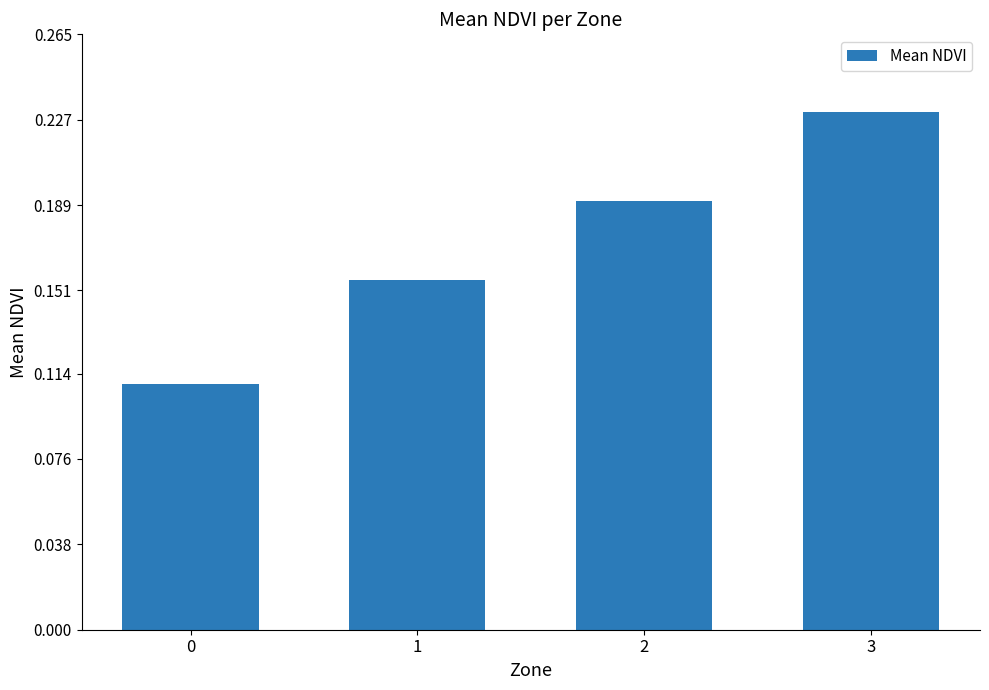

Count the values in the range 0 to 1.

4